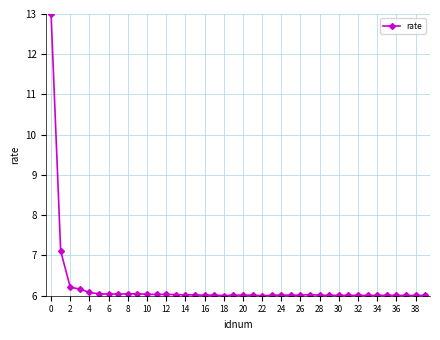

Reading left to right, what are all the values shown in this chart?

13.0	7.1	6.2	6.2	6.1	6.0	6.0	6.0	6.0	6.0	6.0	6.0	6.0	6.0	6.0	6.0	6.0	6.0	6.0	6.0	6.0	6.0	6.0	6.0	6.0	6.0	6.0	6.0	6.0	6.0	6.0	6.0	6.0	6.0	6.0	6.0	6.0	6.0	6.0	6.0